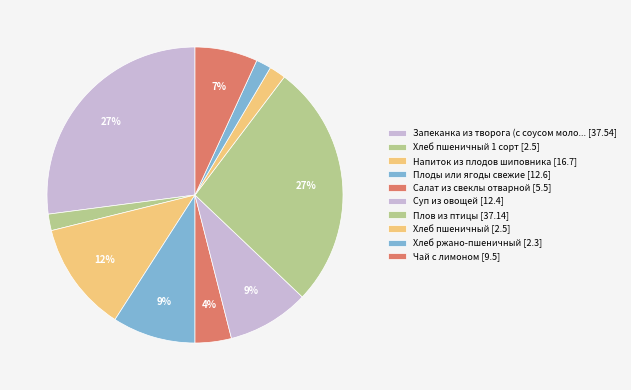

Count the number of slices in the pie.

10